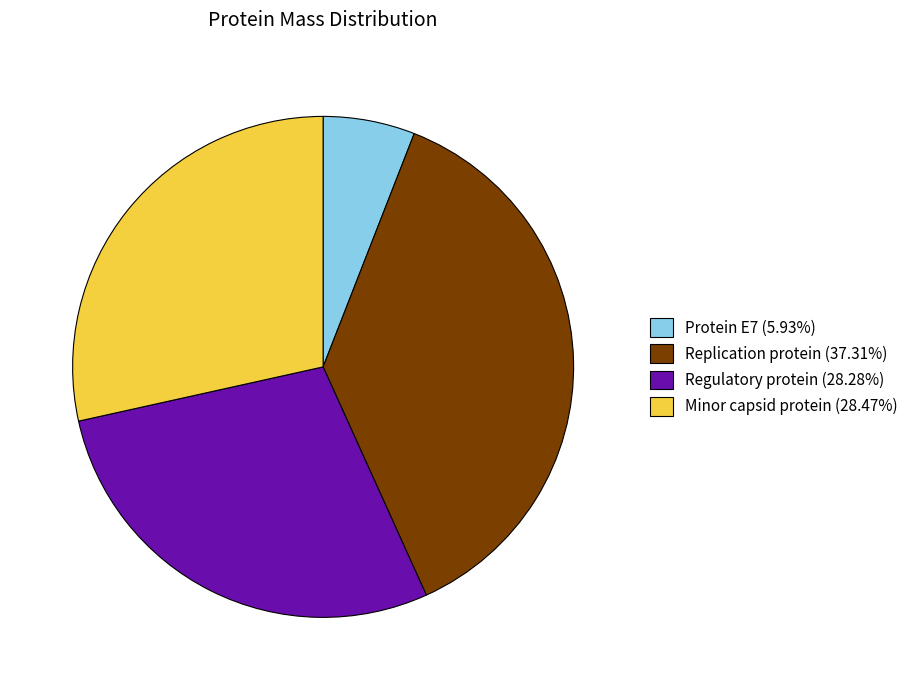

Which has a higher value, Protein E7 or Minor capsid protein?

Minor capsid protein